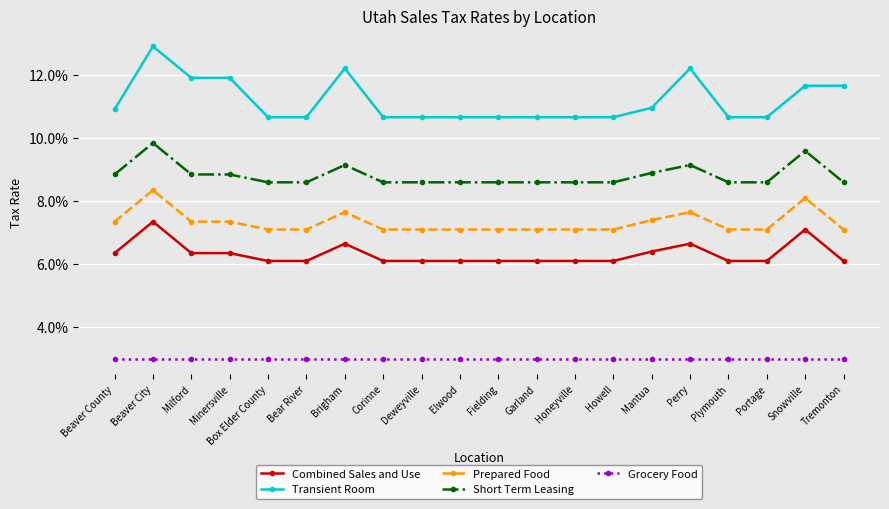

Between Beaver City and Plymouth, which series saw the biggest shift?

Transient Room